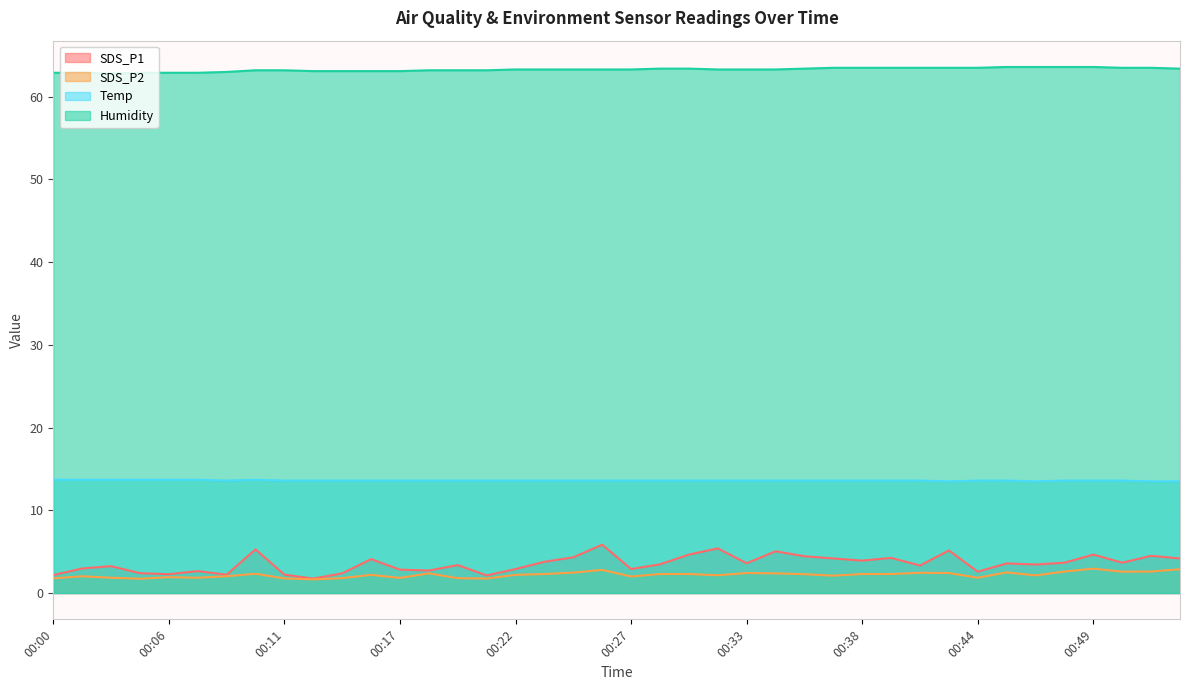

What are all the series names shown in the legend?

SDS_P1, SDS_P2, Temp, Humidity